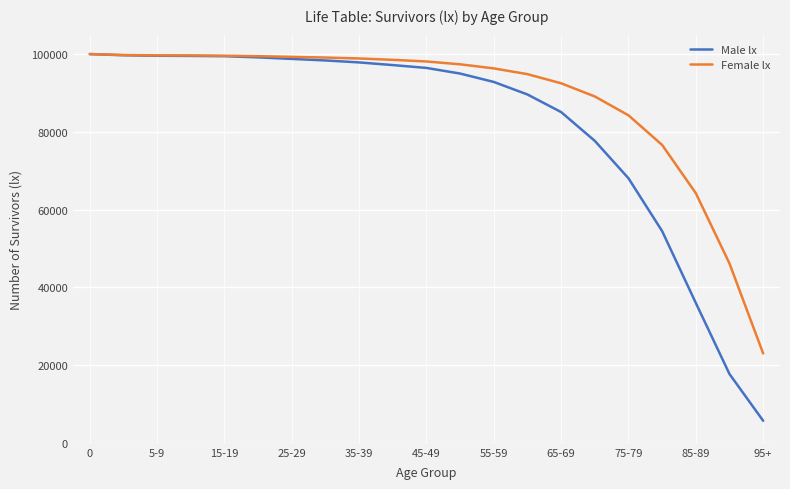

Which series has the largest range (max minus min)?

Male lx